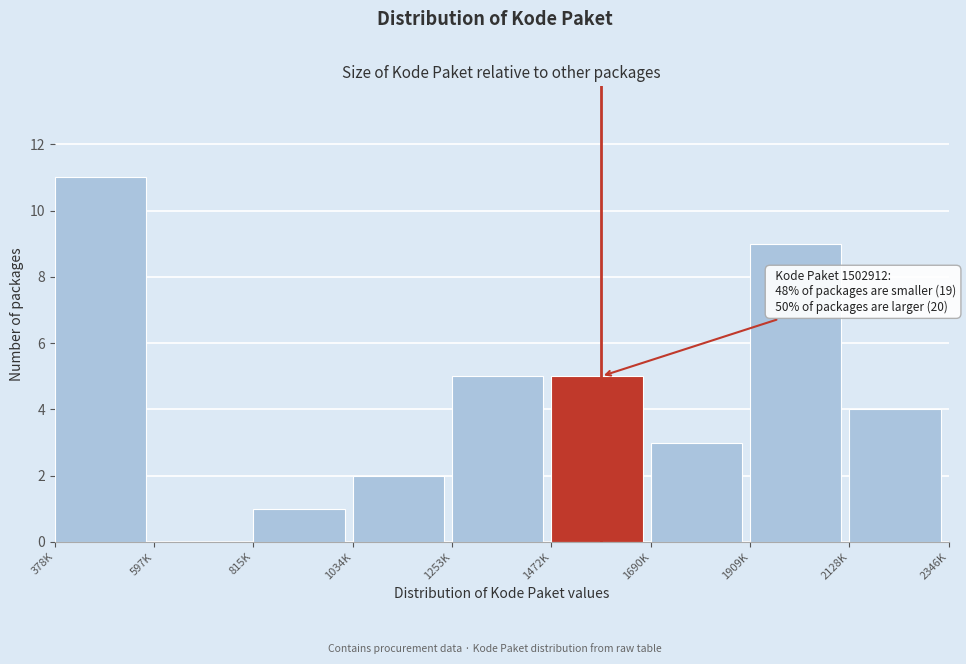

Reading right to left, list all the values displayed in this chart.

2128K=4	1909K=9	1690K=3	1472K=5	1253K=5	1034K=2	815K=1	597K=0	378K=11